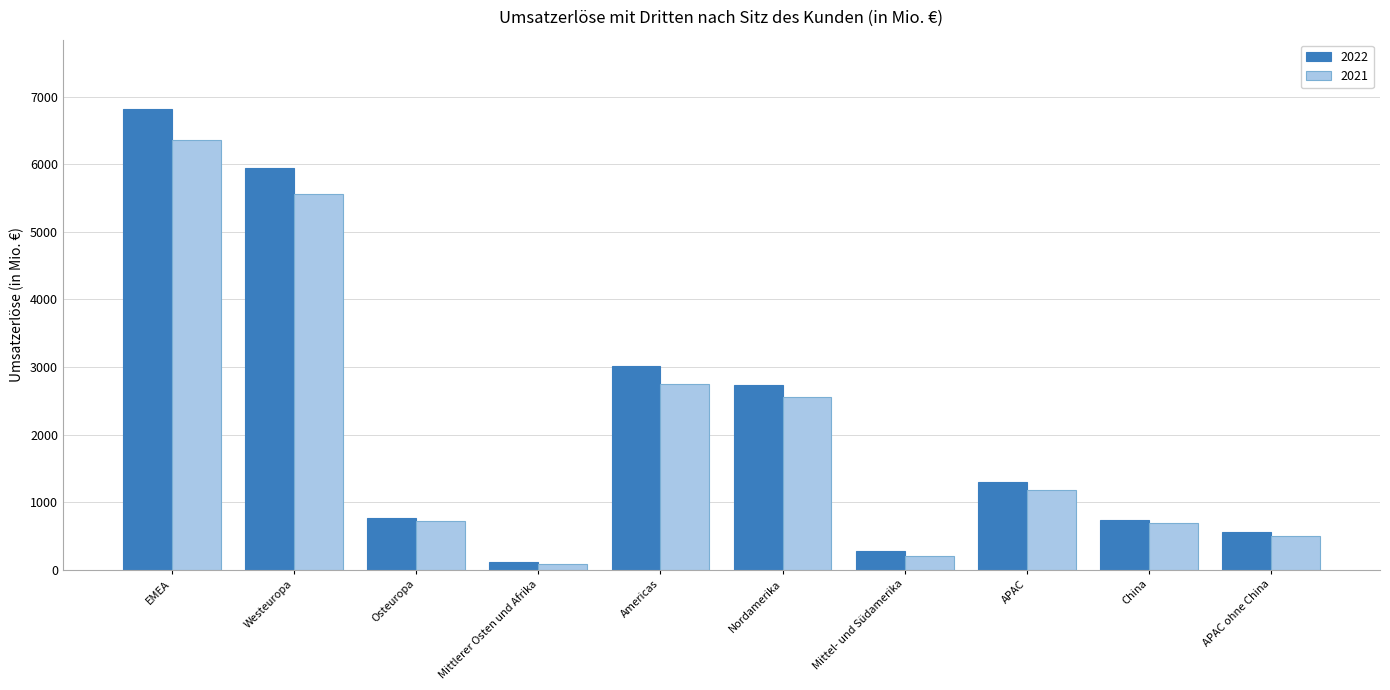

At which category is the sum across all series the highest?

EMEA